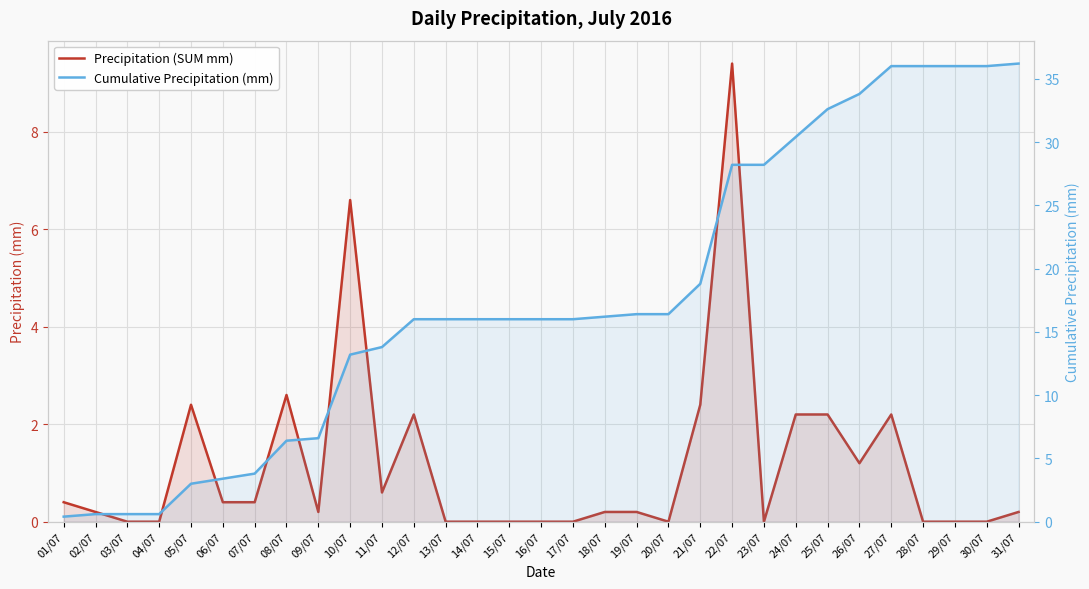

Does the chart display data point markers on the line(s)?

No